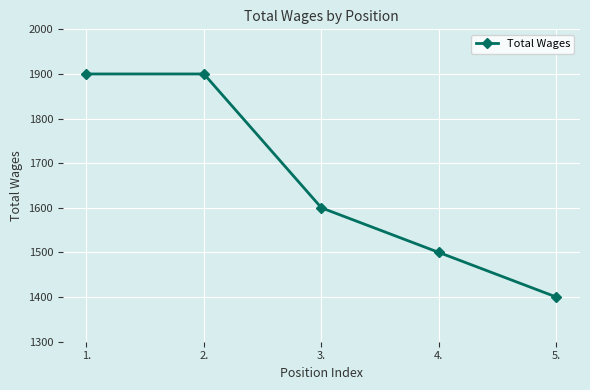

What is the minimum value shown in the chart?

1400